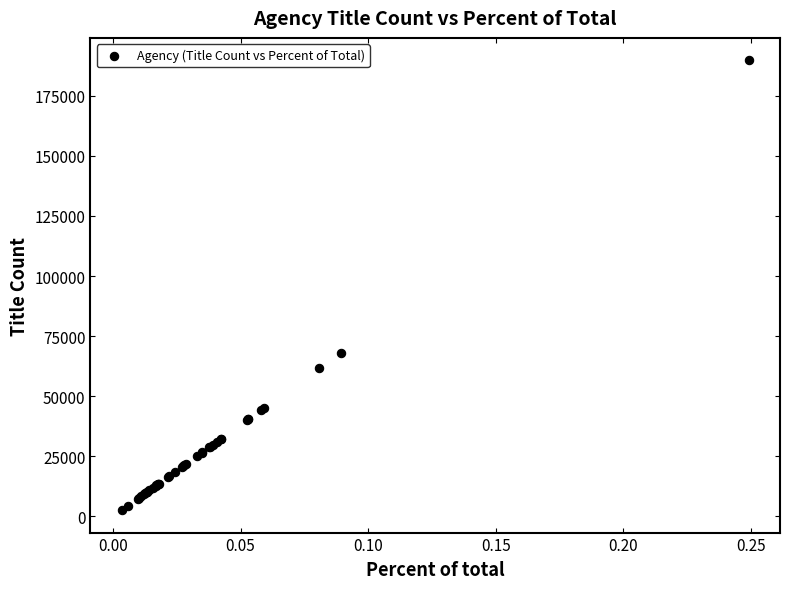

What Y value in the scatter plot is closest to 96182?

67971